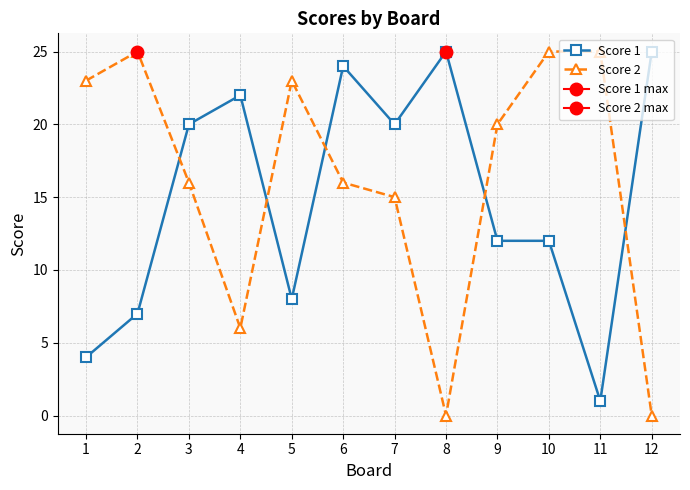

Which series has the widest spread of values?

Score 2